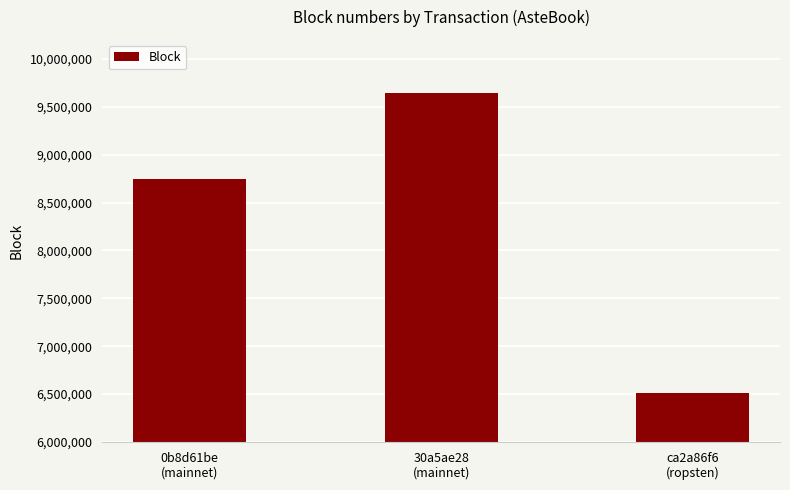

True or false: the data shows 5188234 at 30a5ae28
(mainnet).

False